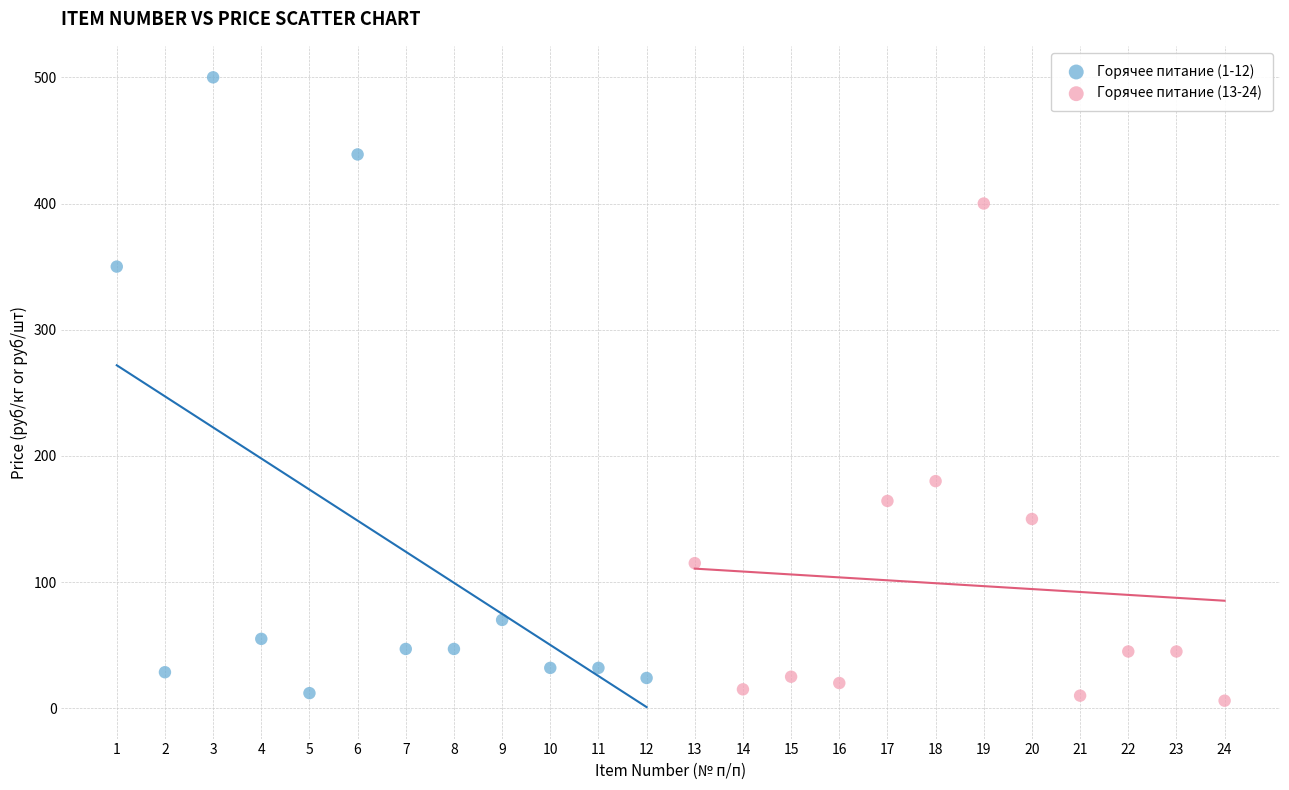

Which series reaches the maximum Y coordinate?

Горячее питание (1-12)